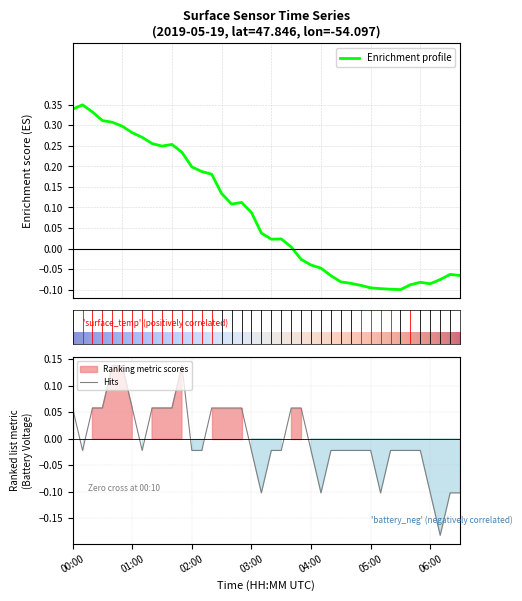

True or false: battery_voltage has a value of -0.0 at 26.

False